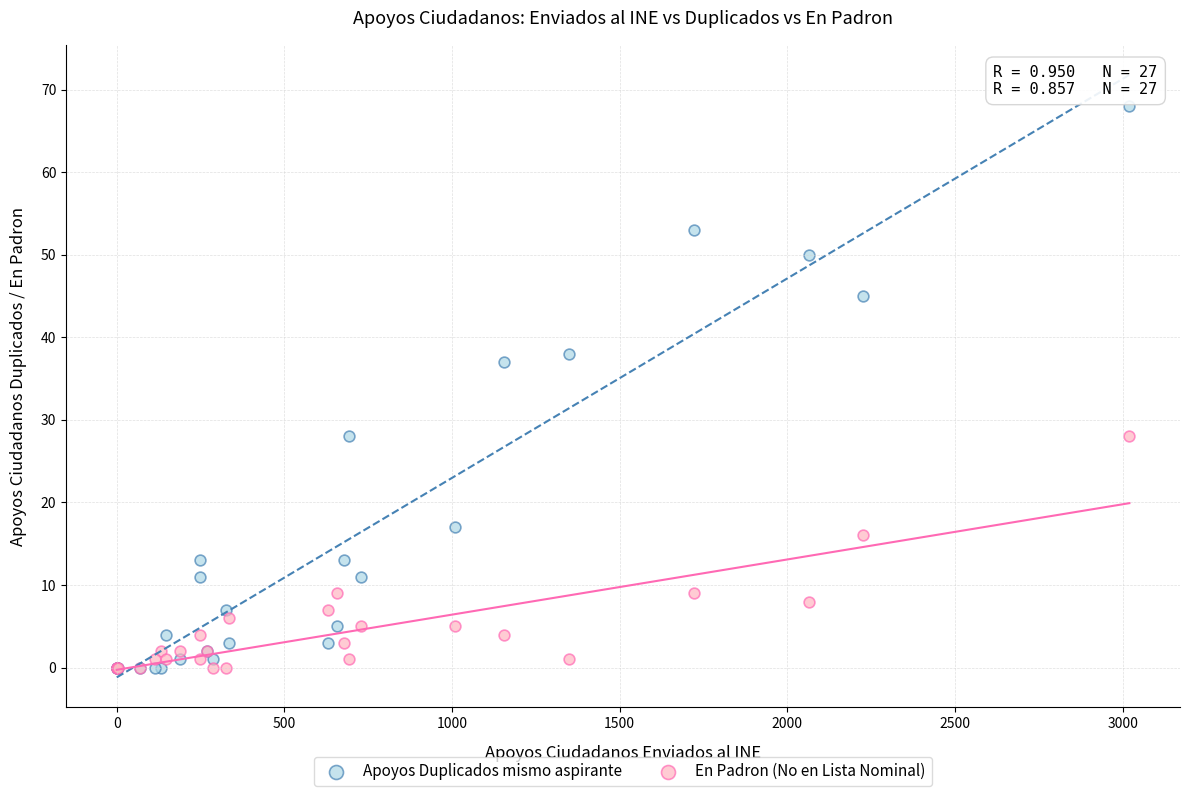

Which series reaches the maximum Y coordinate?

Apoyos Duplicados mismo aspirante